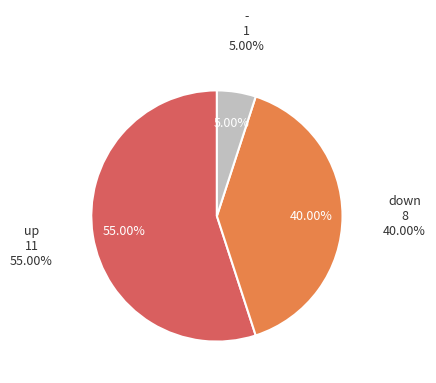

Does up account for over 50% of the chart?

Yes